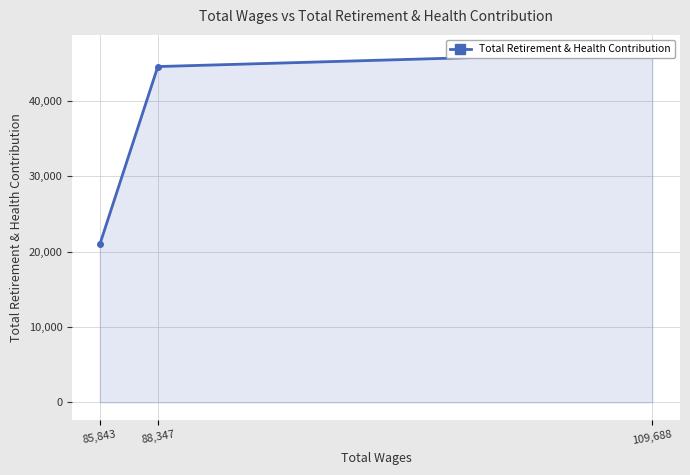

What is the difference between the second highest and minimum values?

23593